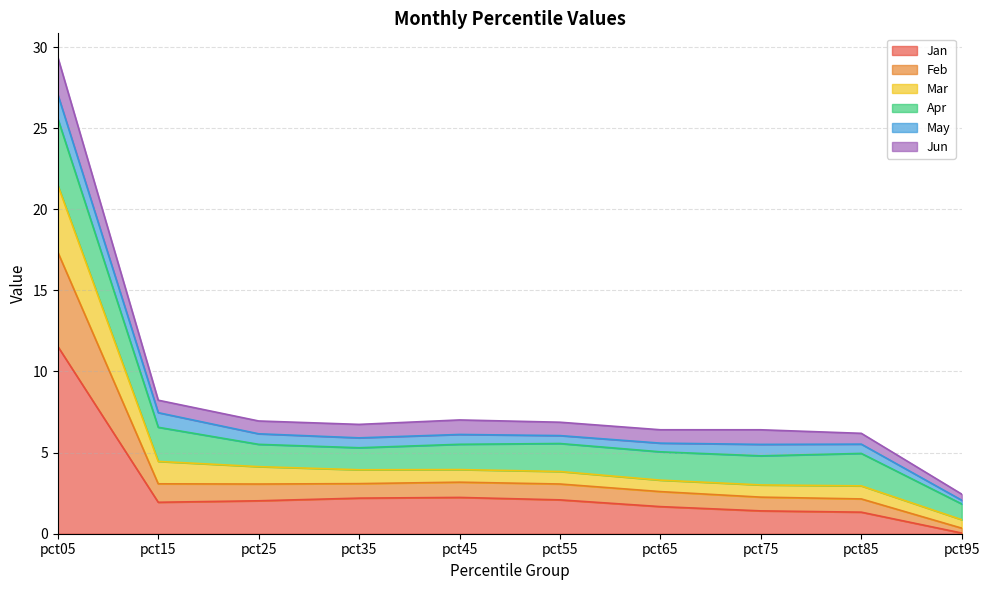

Which category has the lowest value in the Jan series?

pct95